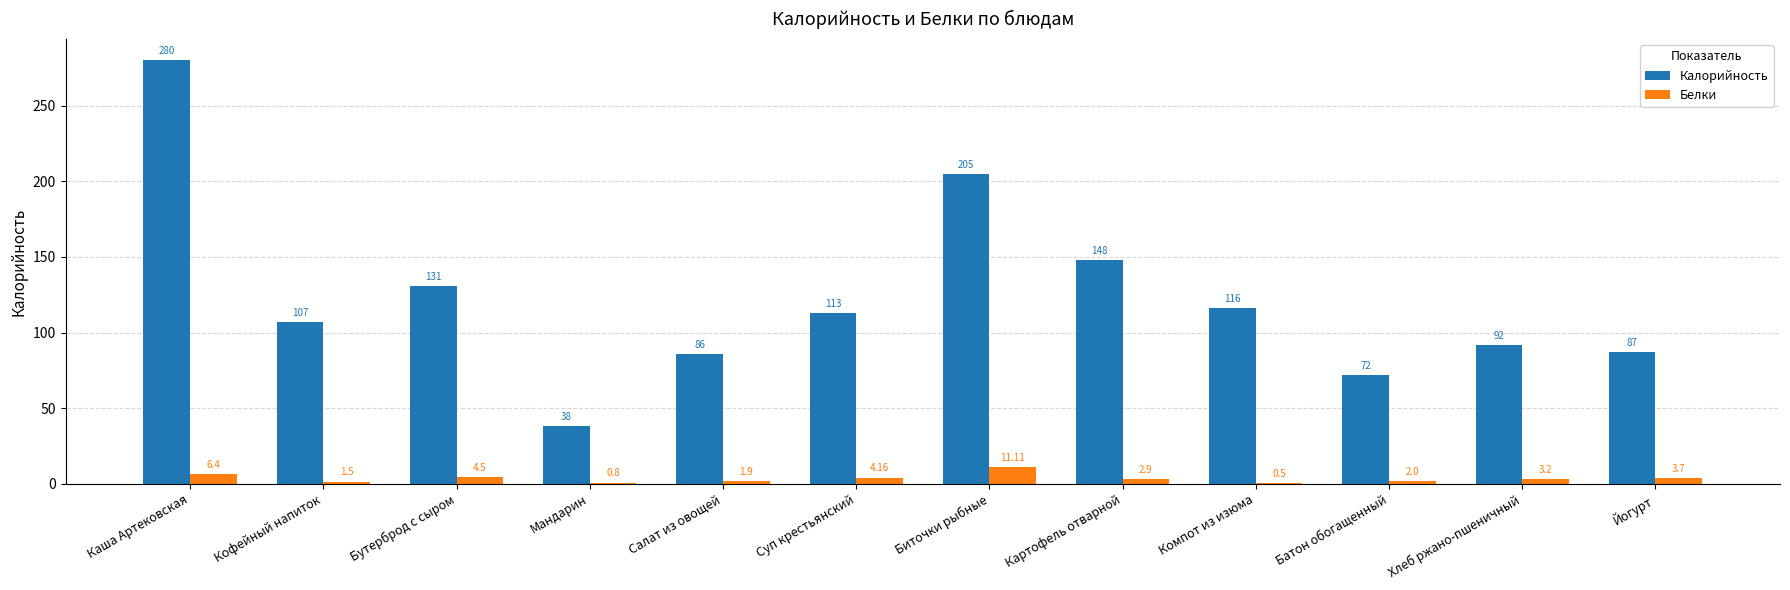

Which label corresponds to the largest value in the chart?

Каша Артековская